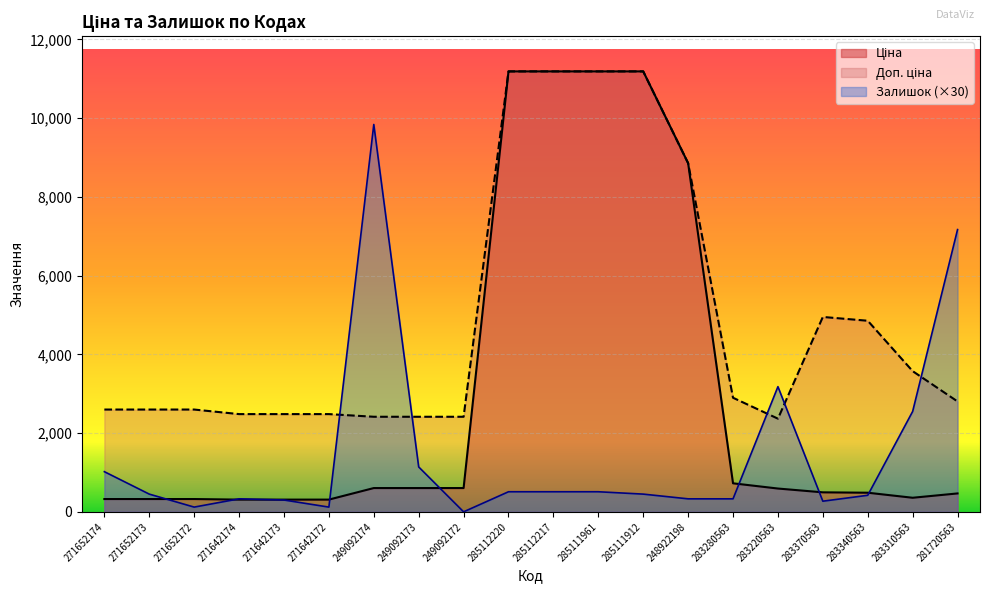

How many series are shown in this chart?

3